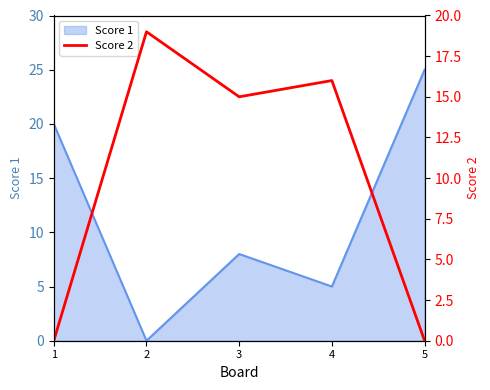

Rank the categories by Score 1 value from highest to lowest.

5, 1, 3, 4, 2